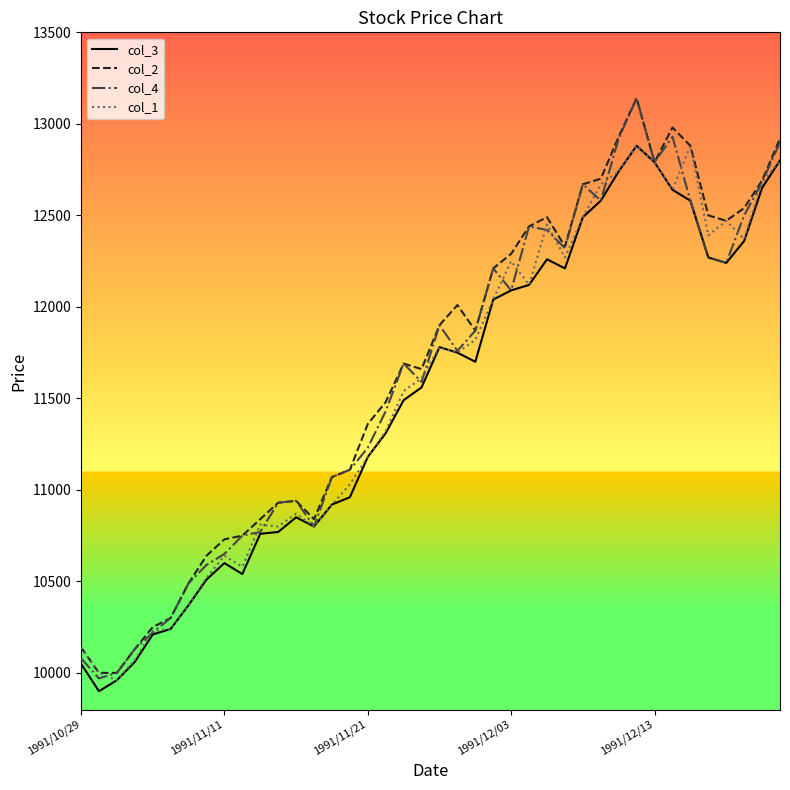

What is the maximum value shown in the chart?

13140